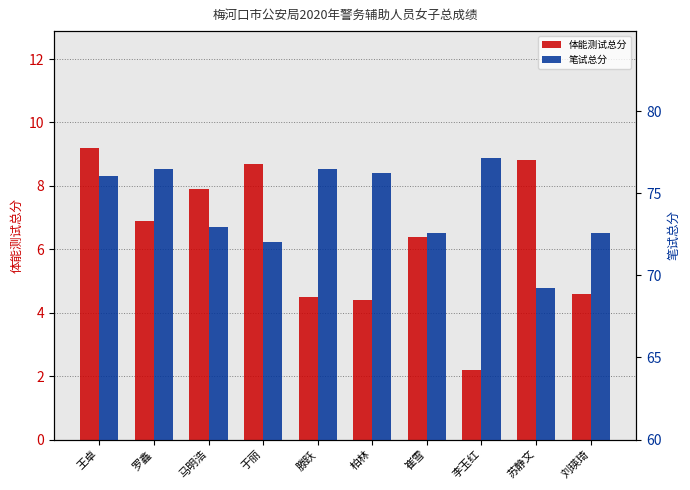

What is the approximate value of 笔试总分 at 滕跃?

76.5